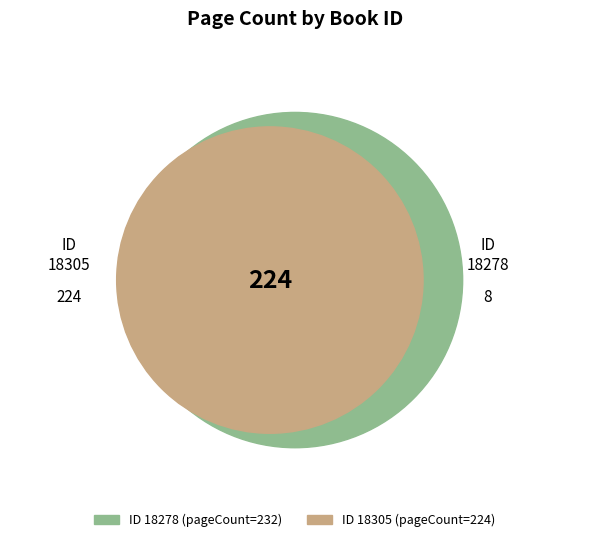

Between 18305 and 18278, which is larger?

18278